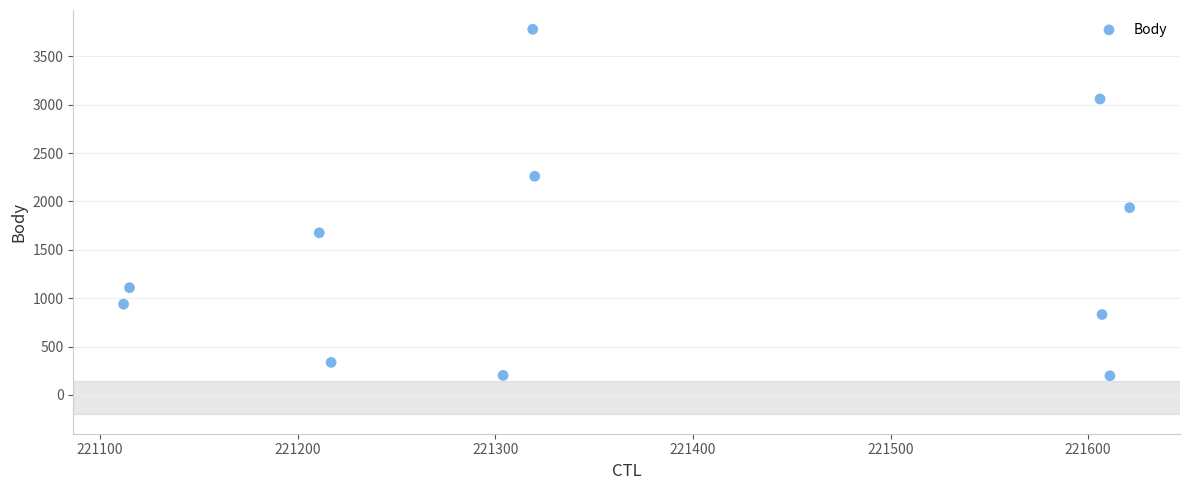

What is the average Y value?

1484